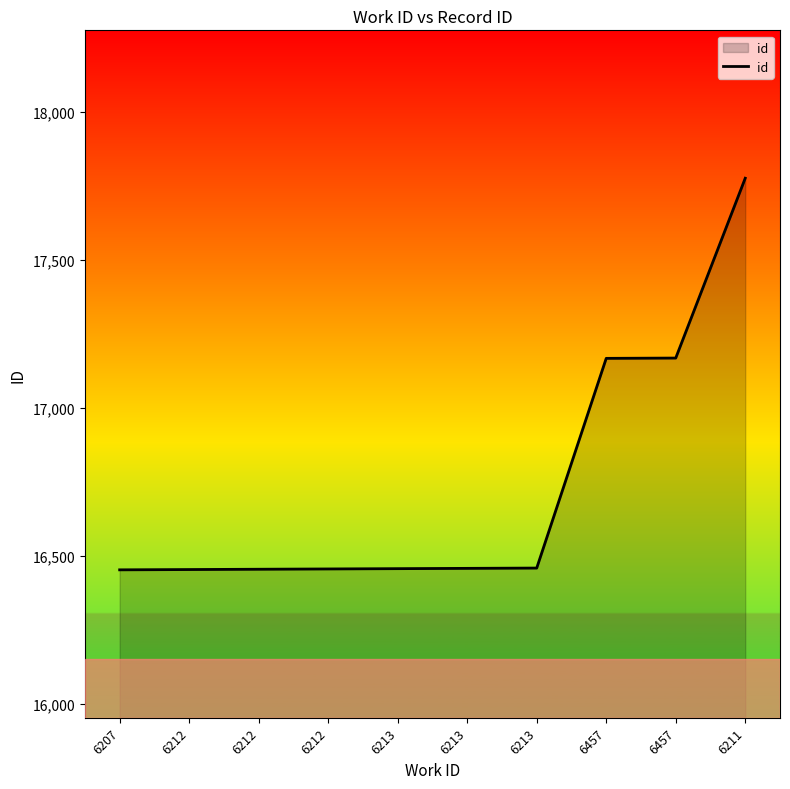

What is the label of the 8th point from the left?

6457